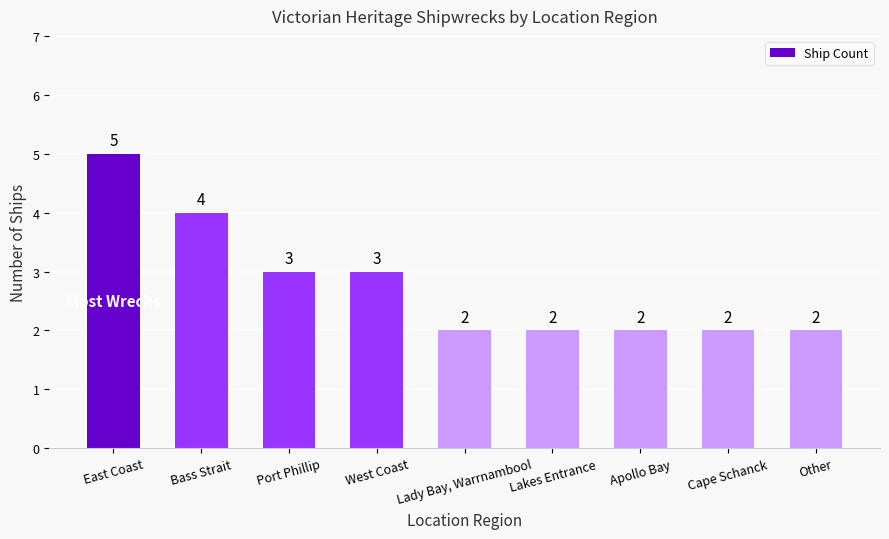

Does the chart contain any negative values?

No